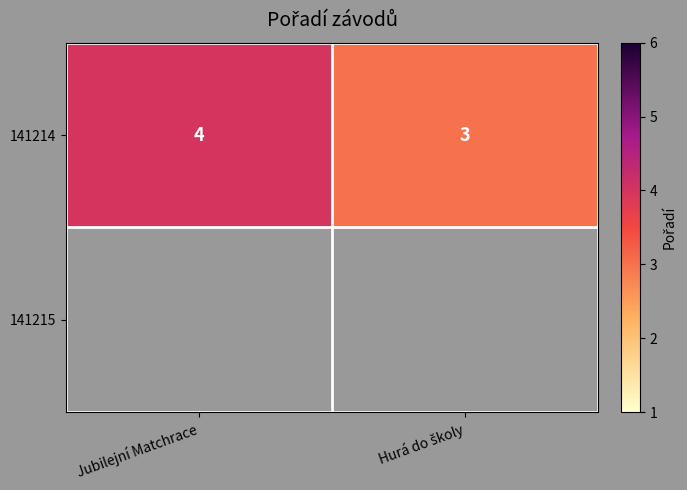

The 141214 series shows 2 at Jubilejní Matchrace. True or false?

False